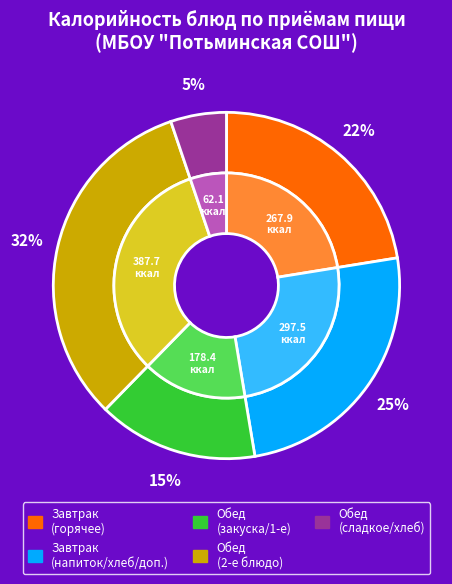

Is there any slice that represents more than half of the pie?

No